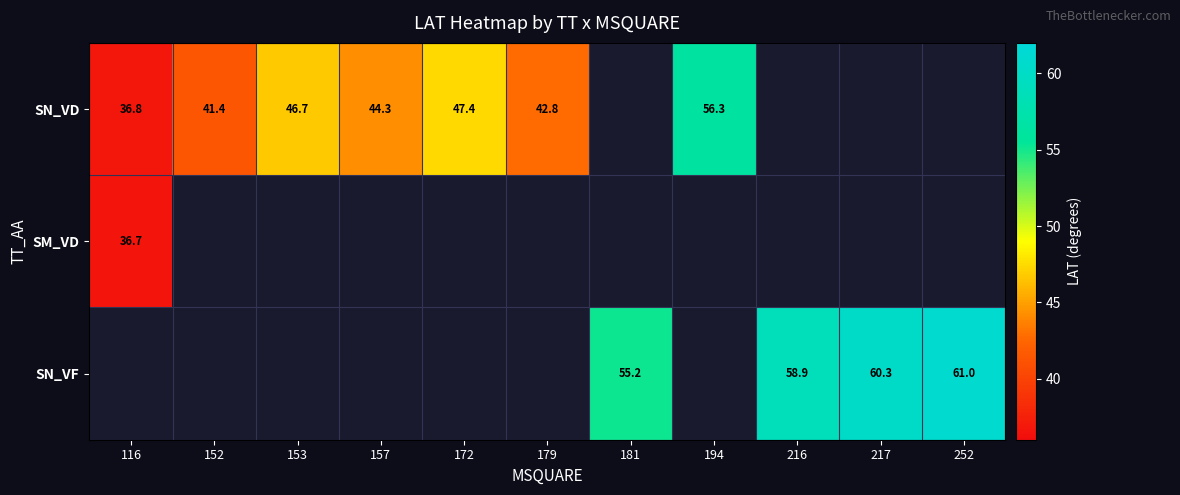

Between 252 and 116, which is larger?

116